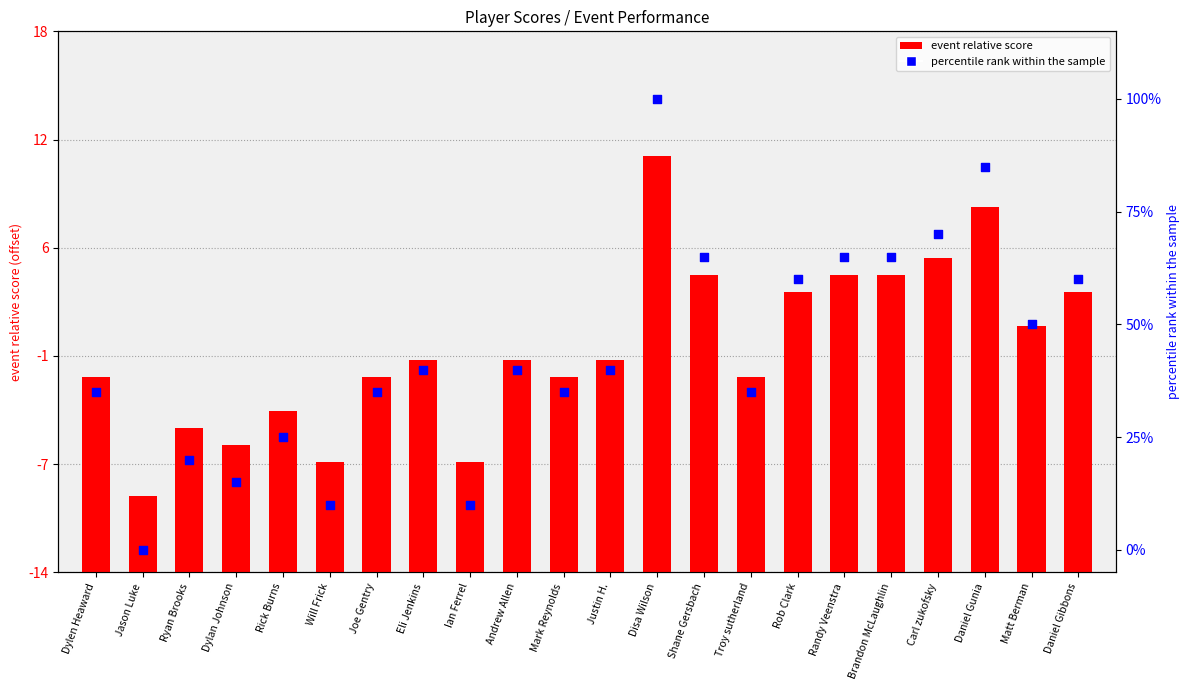

Which series contains the lowest Y value?

percentile rank within sample